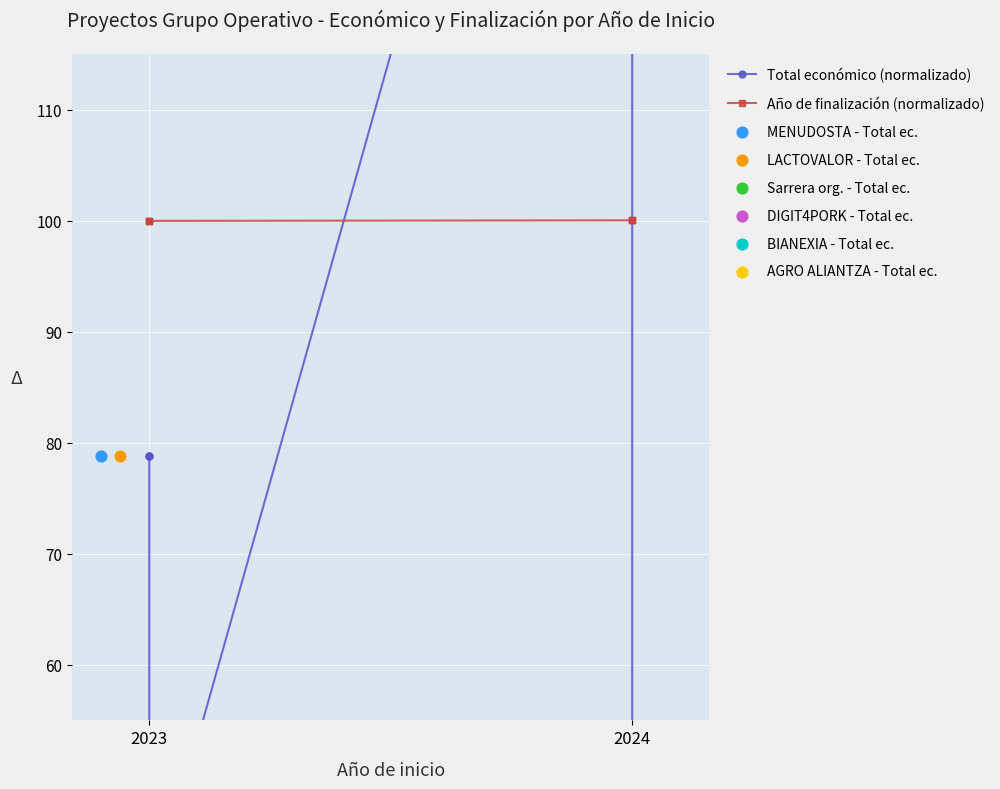

What is the total value across all series at 2023?

178.8